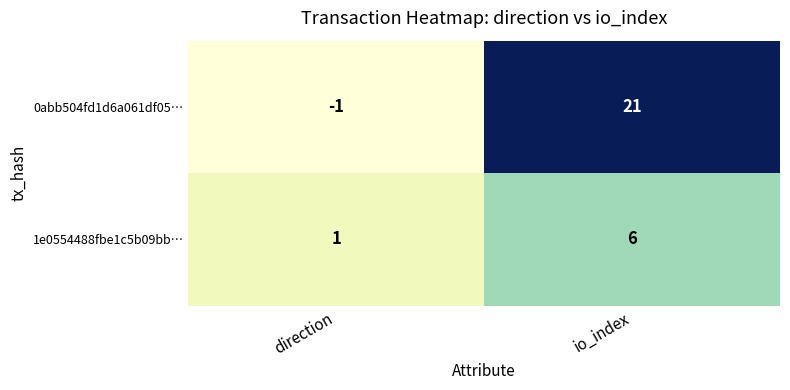

At which category is the sum across all series the highest?

io_index